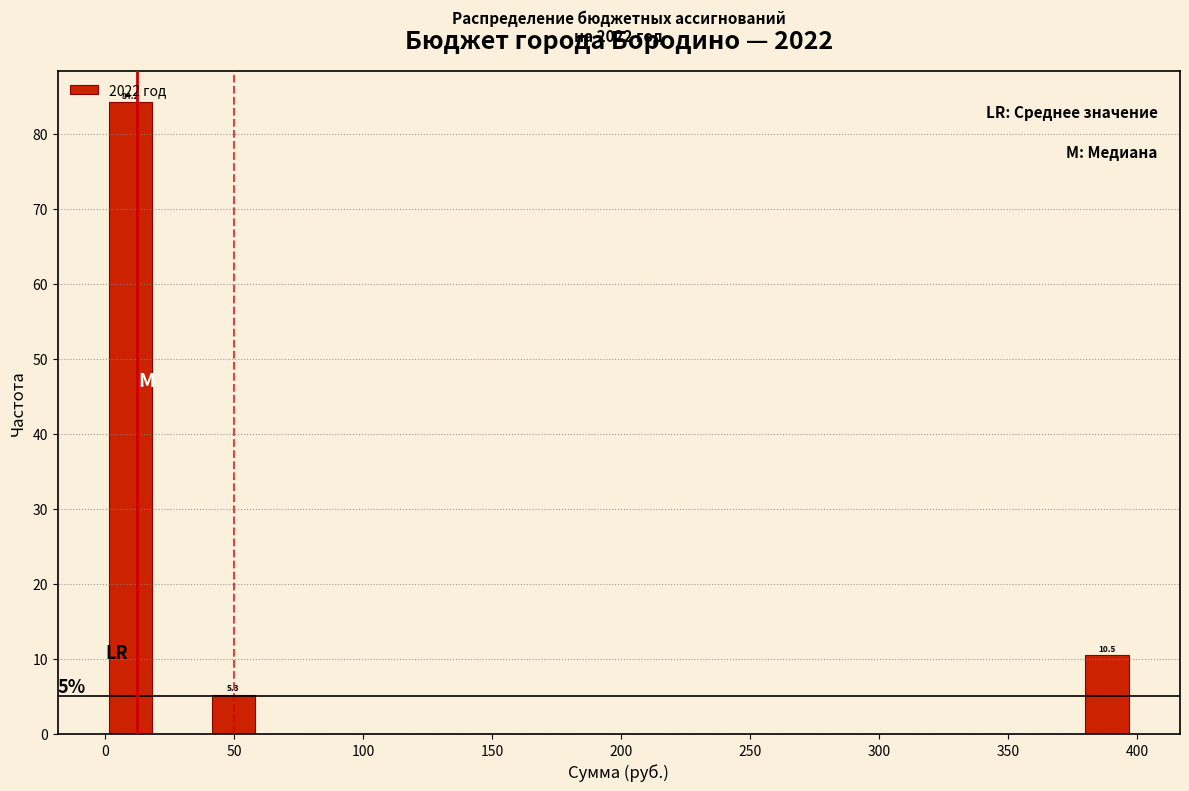

Read against the x-axis, roughly where is the centre of the tallest bar?

10